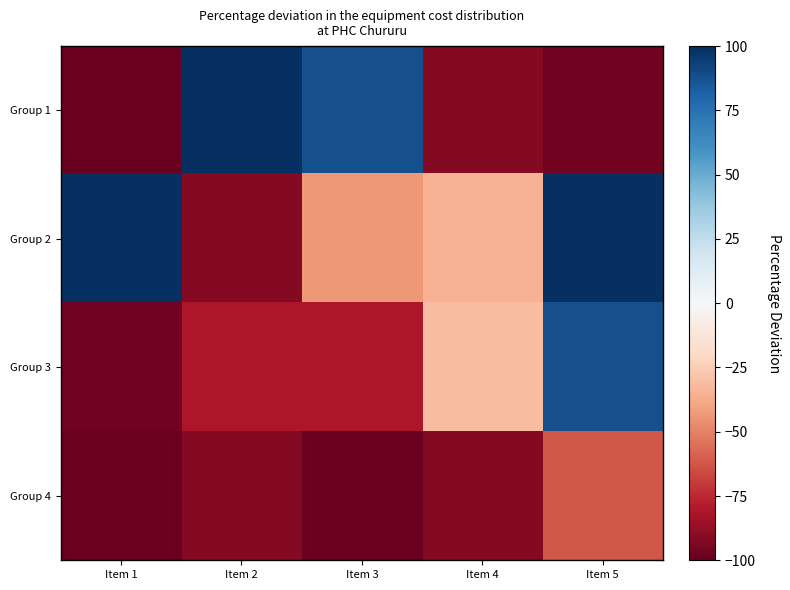

How many series are shown in this chart?

4